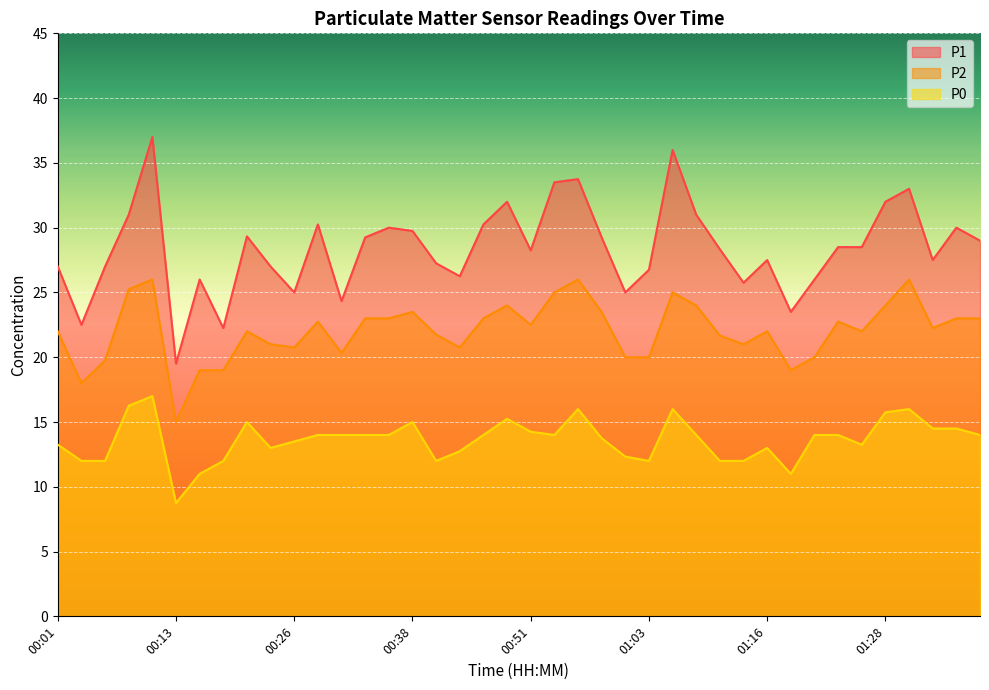

How many data points in P2 are less than 22?

16